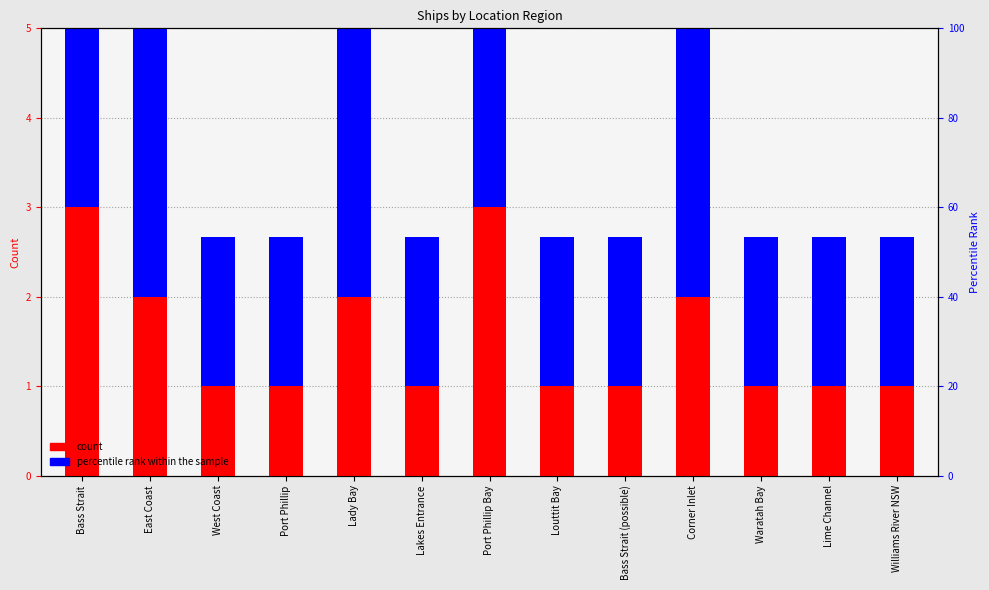

At which label does count reach its minimum?

West Coast